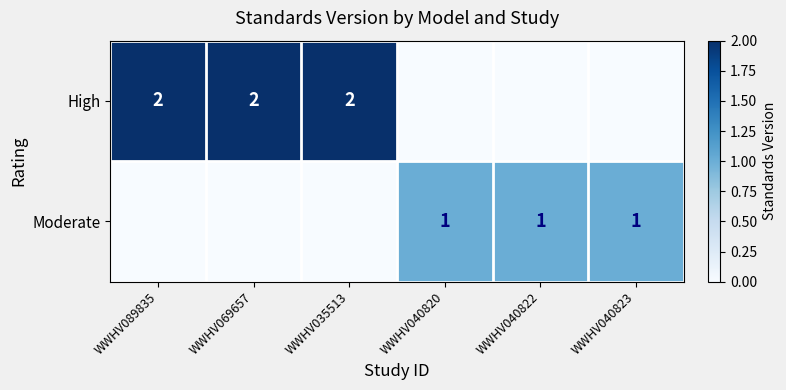

Between WWHV040822 and WWHV040820, which is larger?

WWHV040822